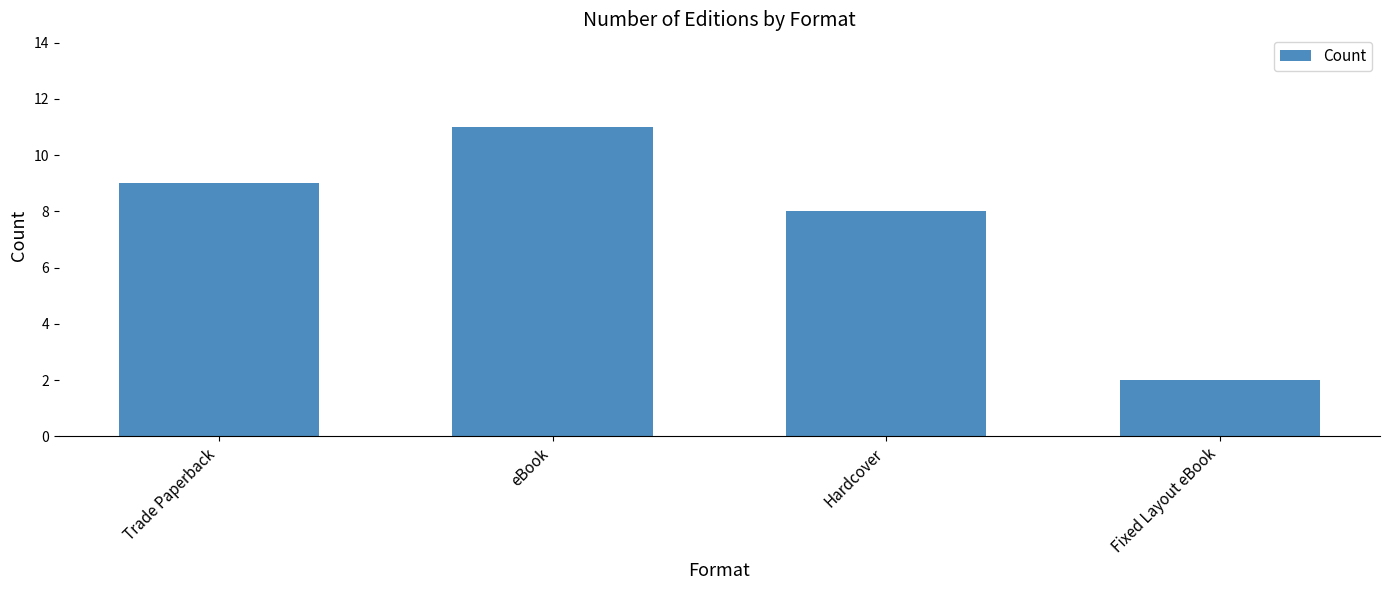

Does the chart contain stacked bars?

No